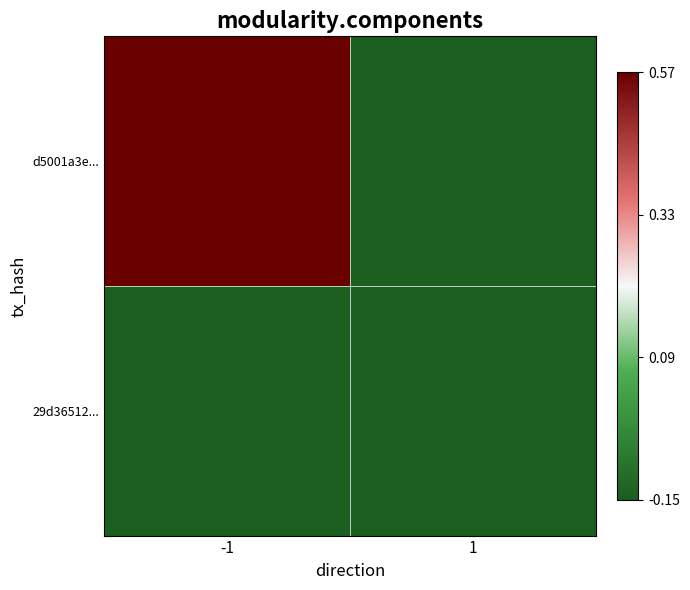

Which series has the largest total across all categories?

d5001a3e...